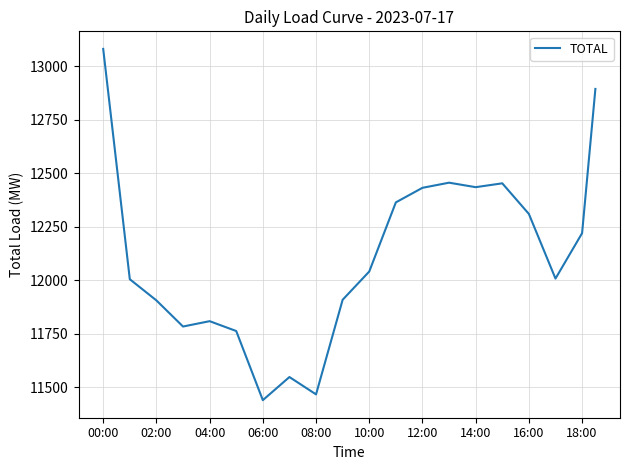

What is the maximum value shown in the chart?

13081.0